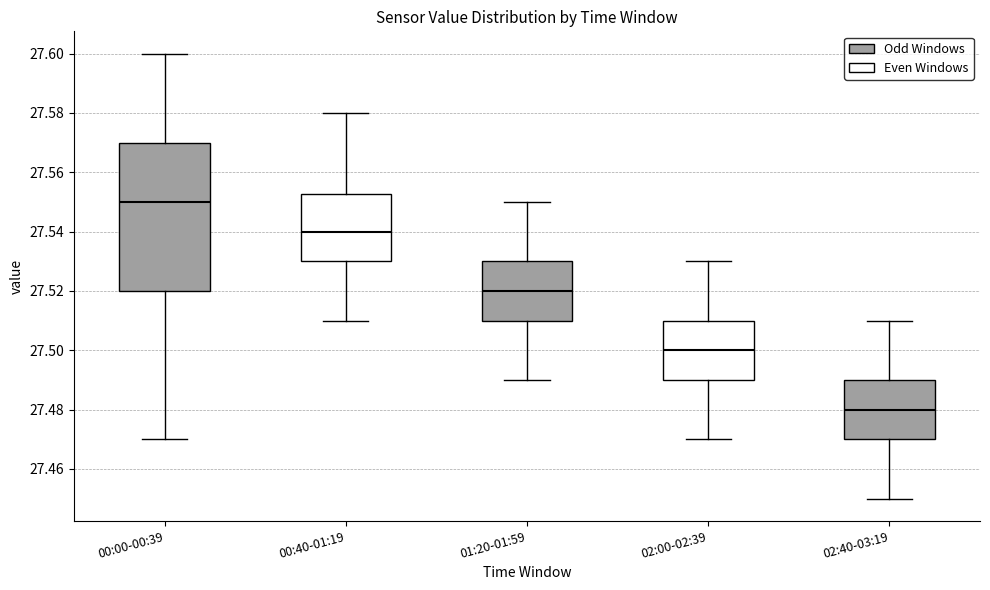

Where does the lower whisker of the box for 00:00-00:39 end on the y-axis? The values are not printed on the chart, so give them approximately, as read against the axis.

27.470